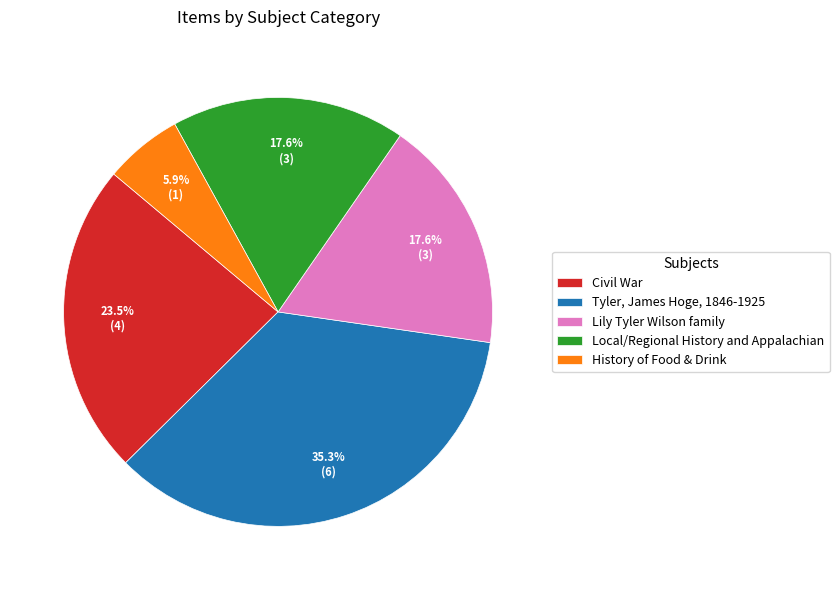

How much of the chart is everything except Lily Tyler Wilson family?

82.4%